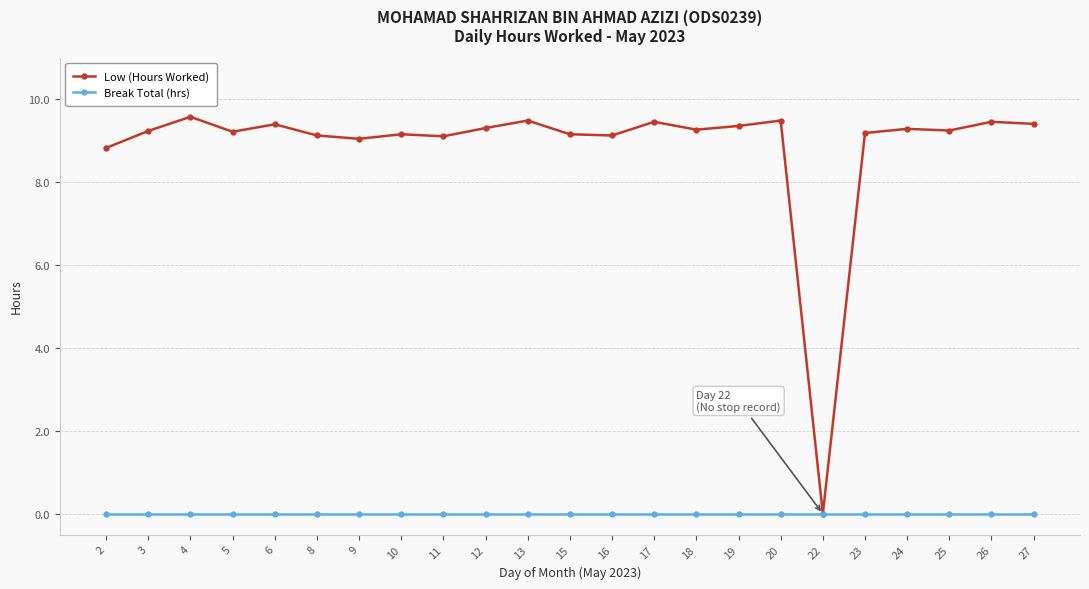

At which category does Low (Hours Worked) reach its first local peak?

4